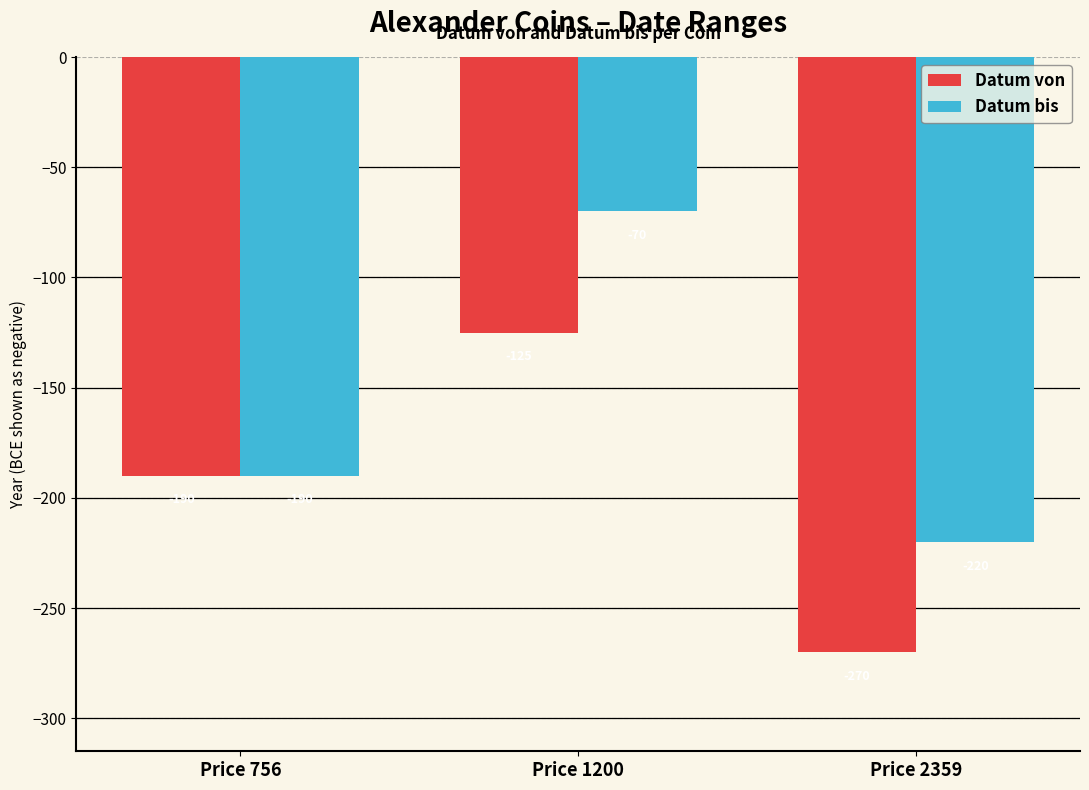

The value of Datum bis at Price 2359 is -220. True or false?

True